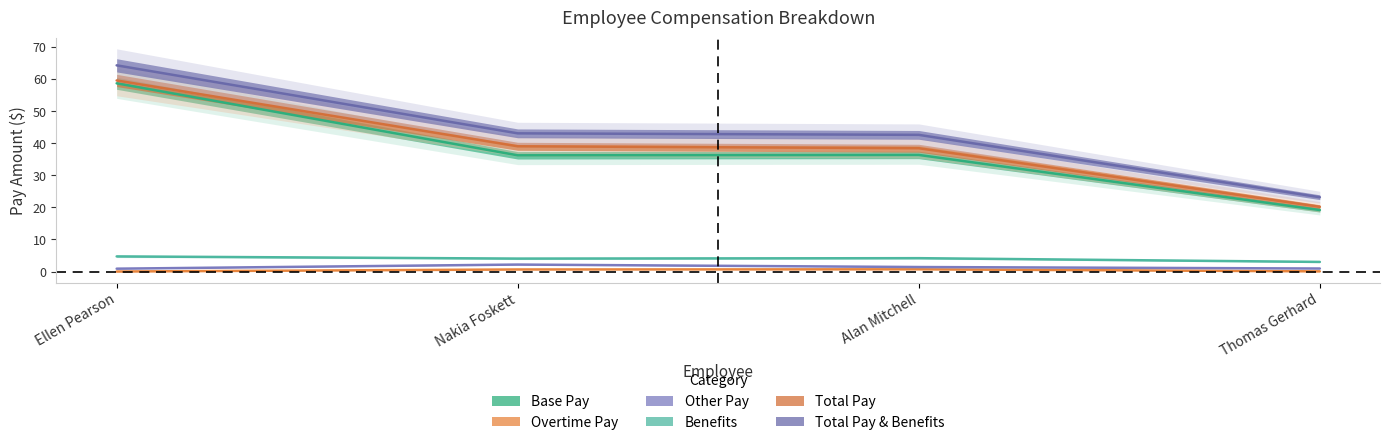

What is the label of the 3rd point from the right?

Nakia Foskett